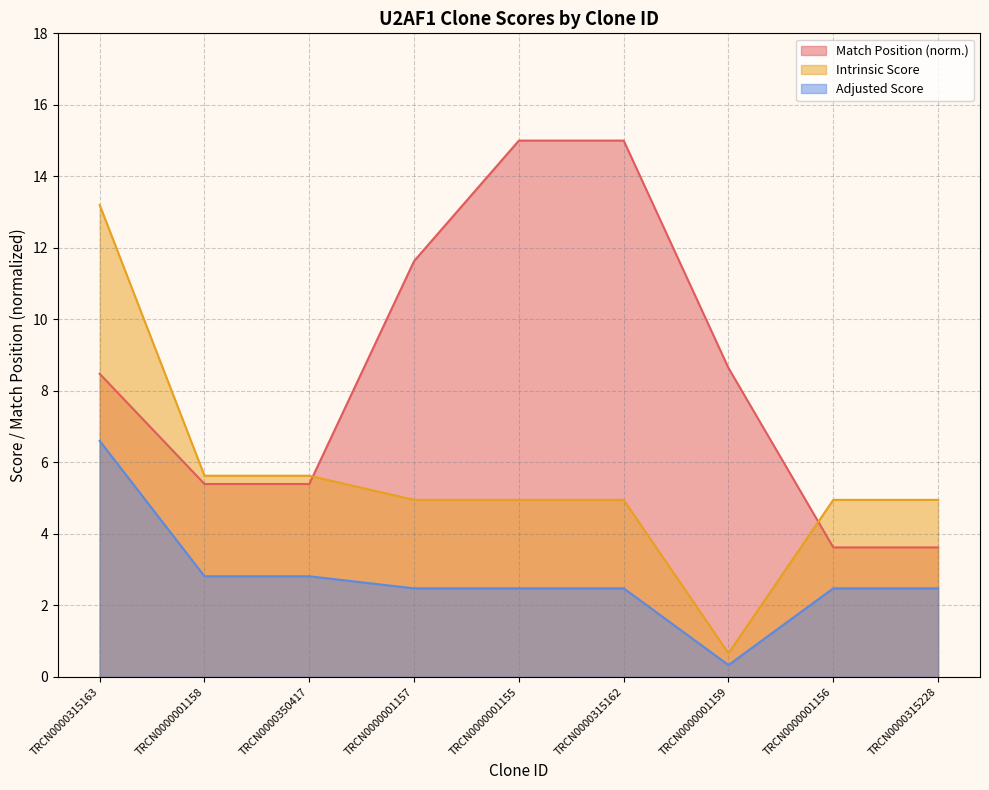

Which series has the widest spread of values?

Intrinsic Score